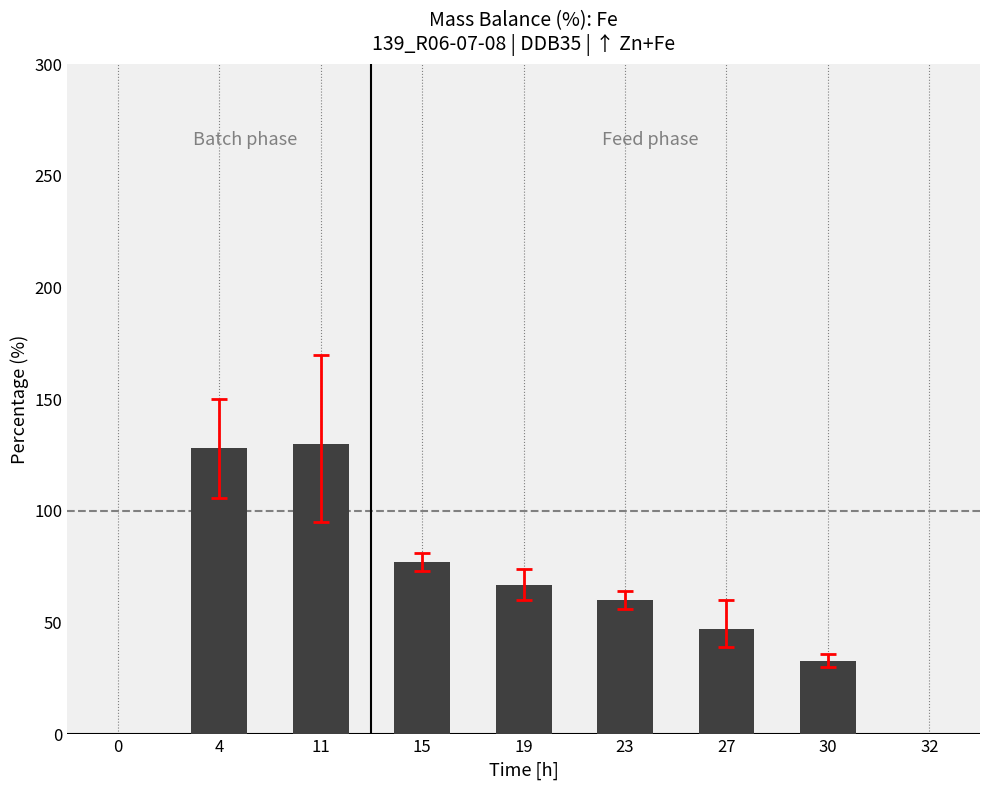

The chart shows a value of 33 at 30. True or false?

True